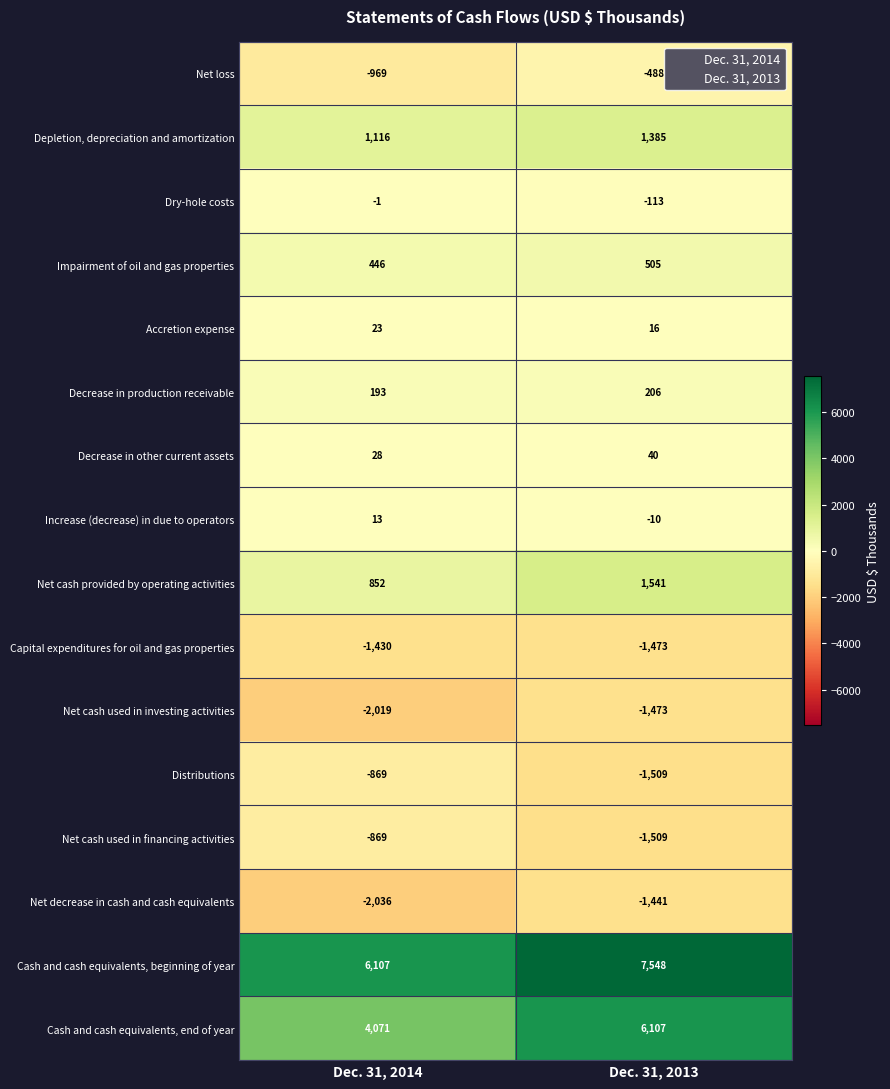

What is the sum of all Net cash used in investing activities values?

-3492